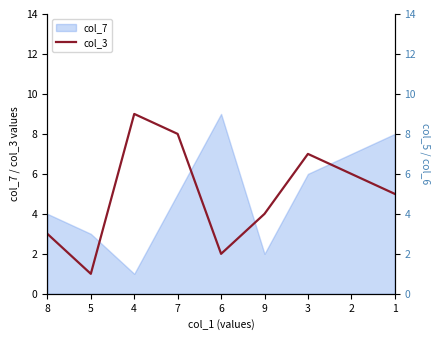

Where is col_5 nearest to the value 5?

3